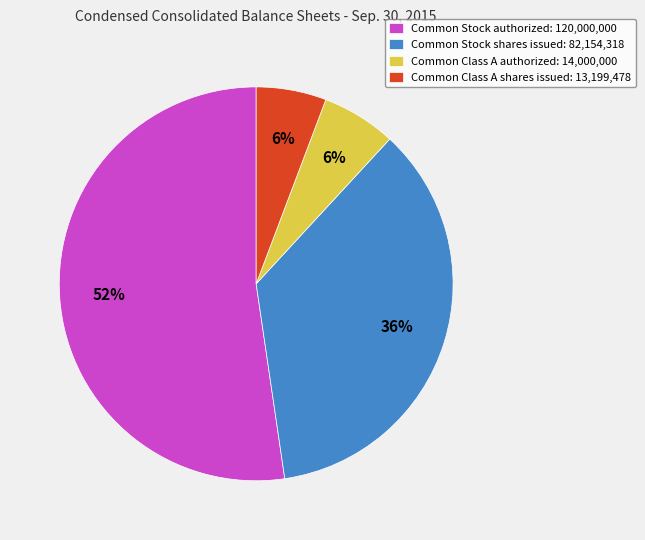

Count the number of slices in the pie.

4